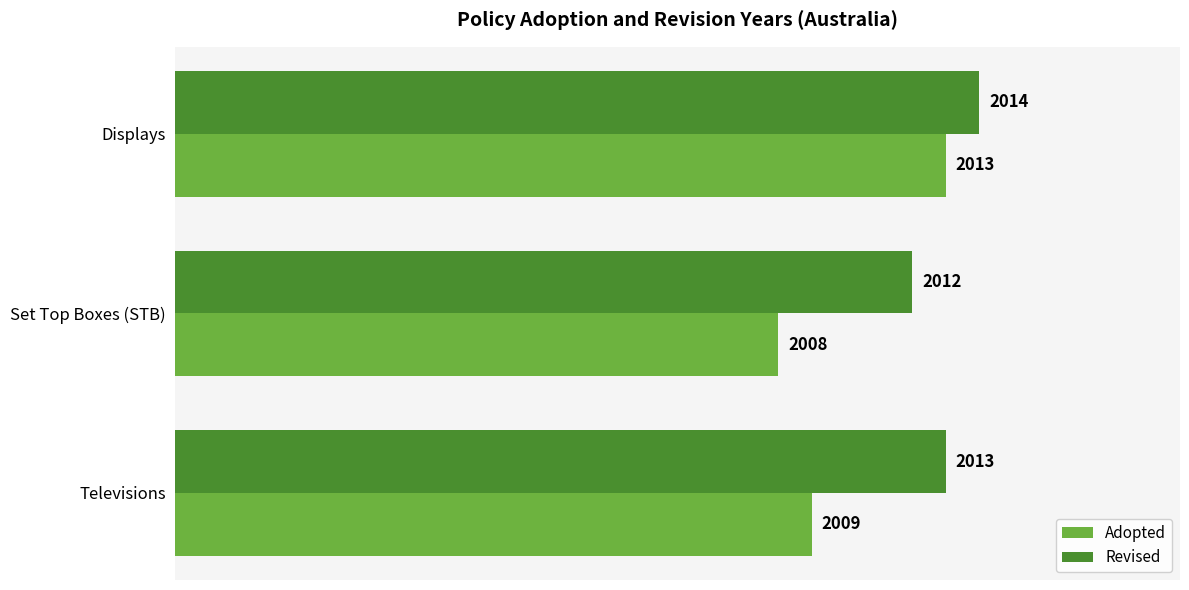

List the series in order of their overall mean, highest first.

Revised, Adopted